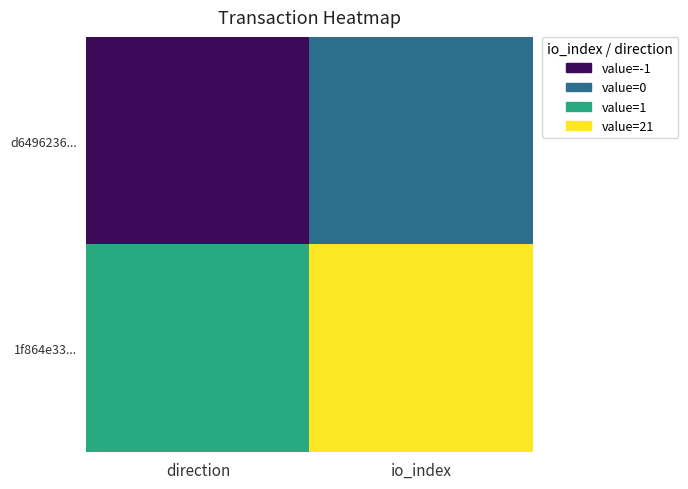

Which has a higher value, io_index or direction?

io_index